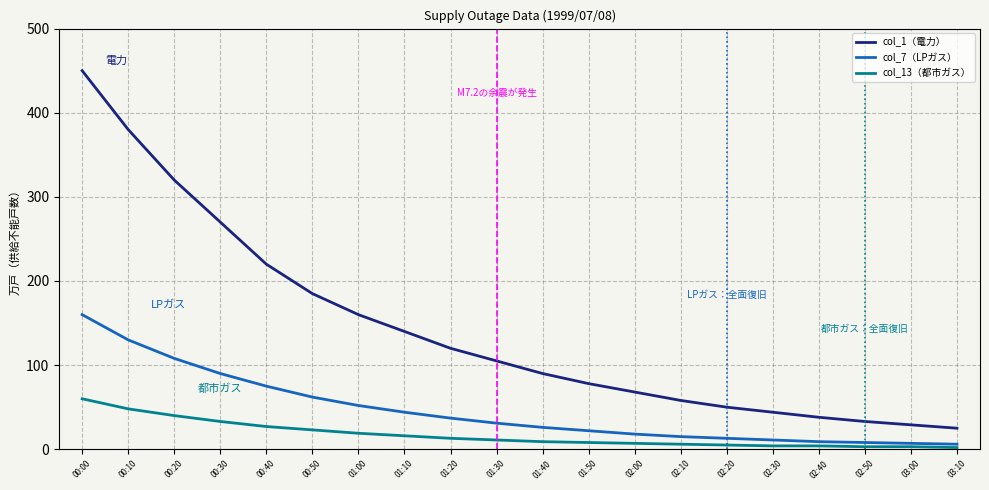

The value of col_1（電力） at 00:50 is 71. True or false?

False